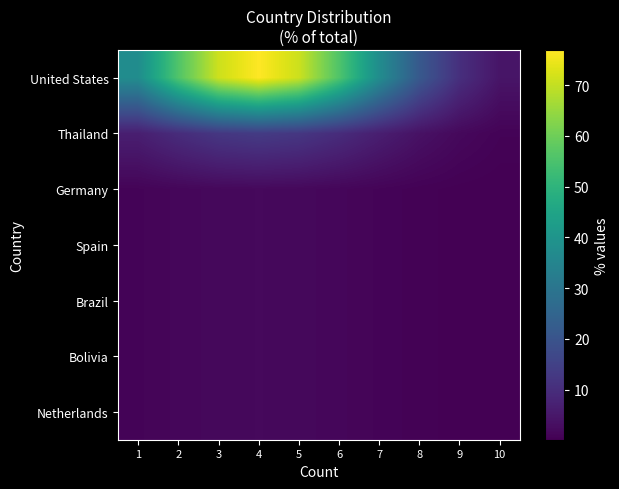

What is the maximum value shown in the chart?

76.9